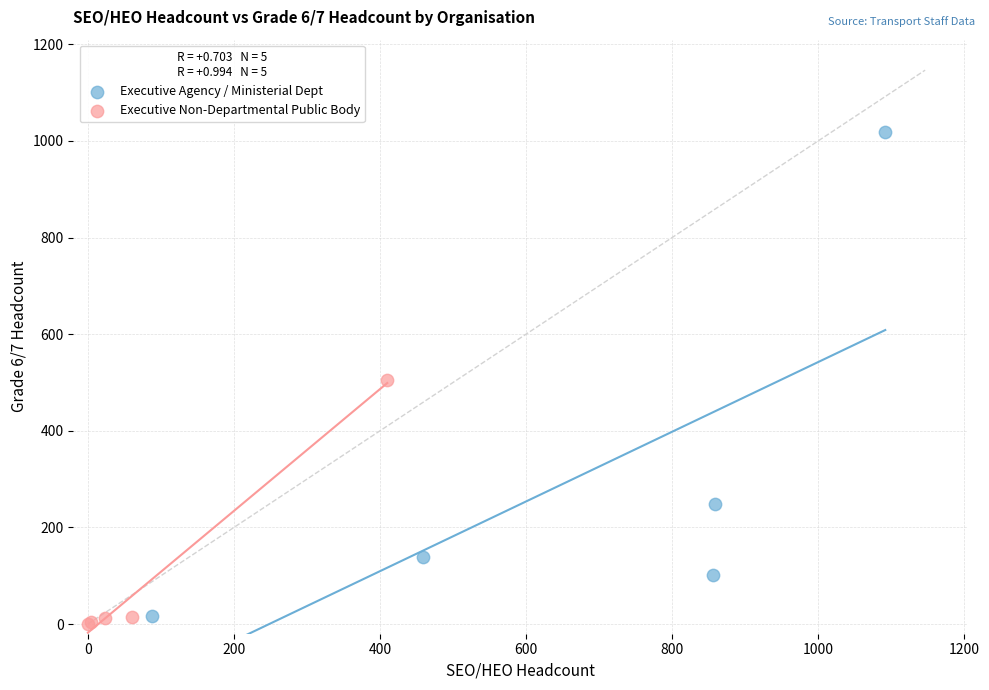

Which series contains the highest Y value?

Executive Agency / Ministerial Dept